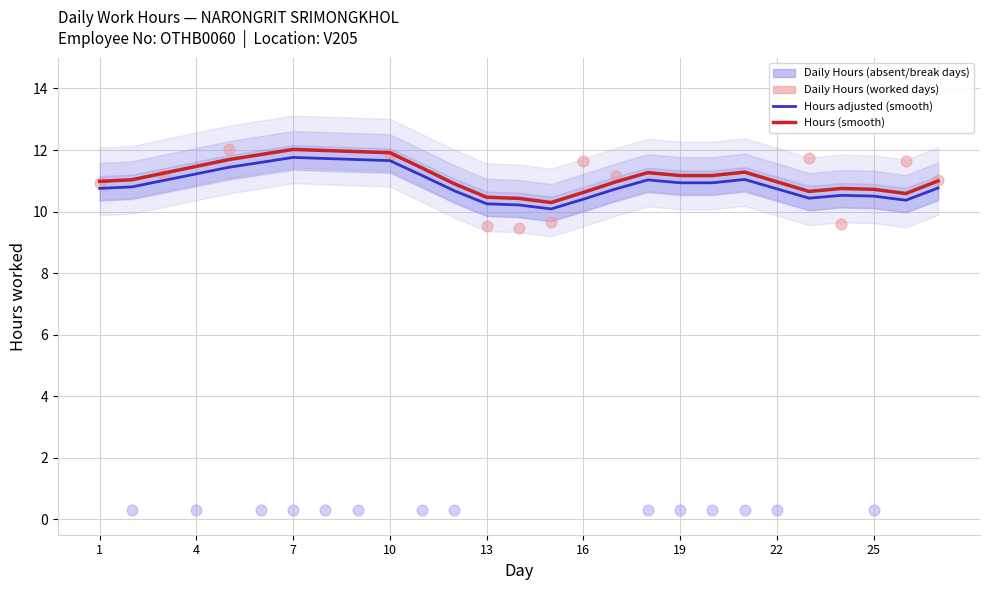

What is the change in value from 11 to 23?

+11.7